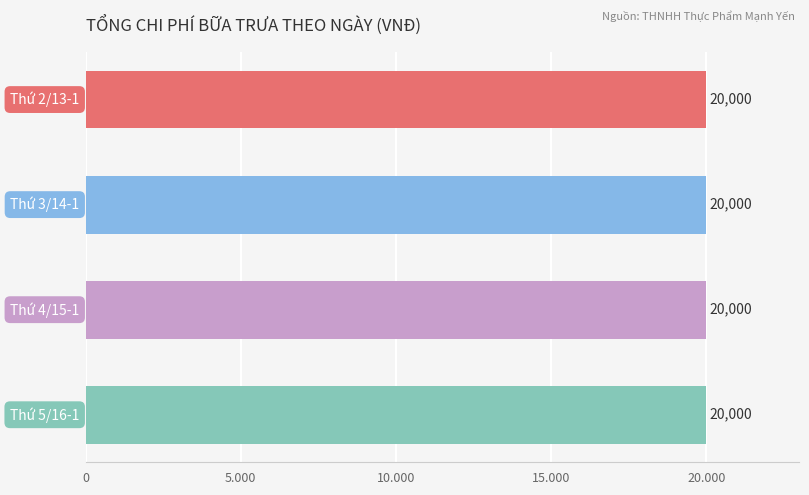

Are the bars horizontal?

Yes